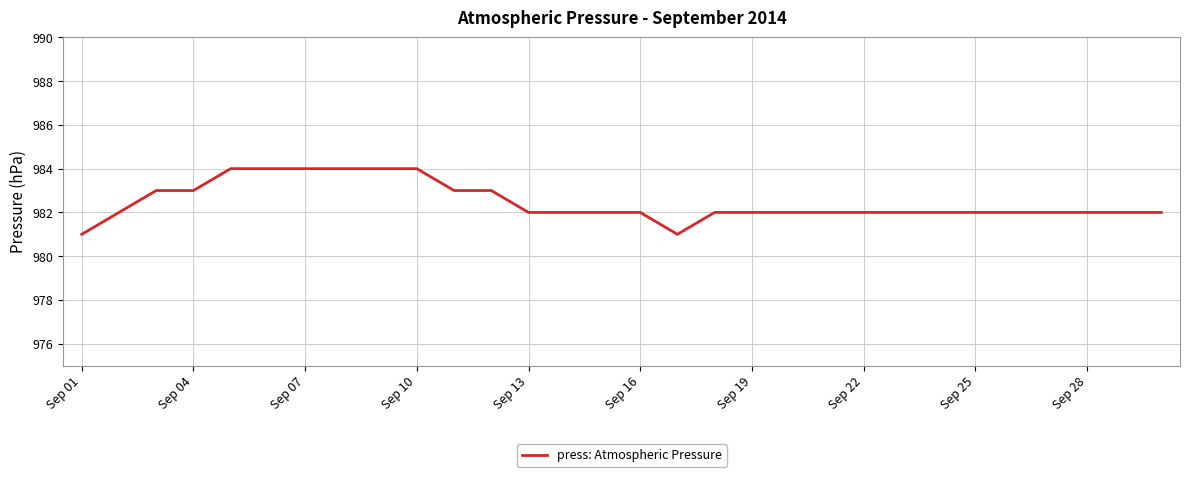

What is the difference between the maximum and second lowest values?

3